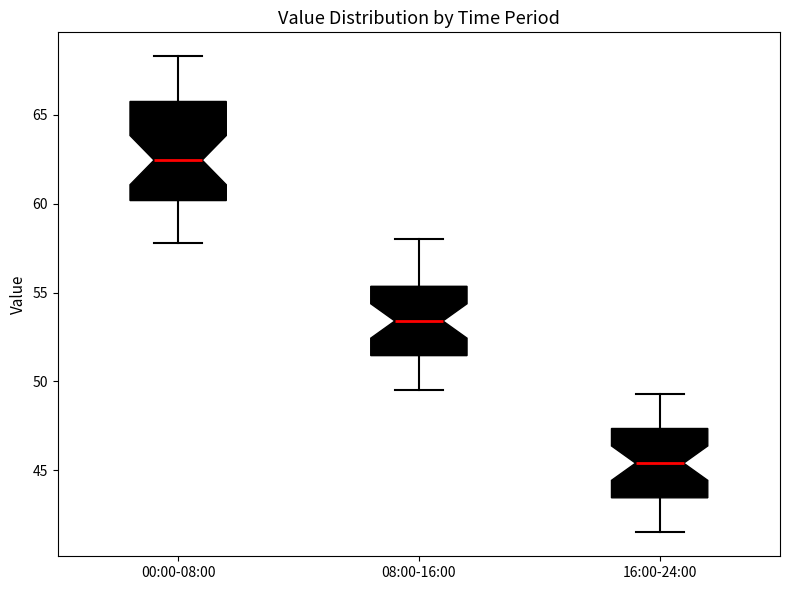

Comparing the boxes themselves (not the whiskers), which one is the tallest?

00:00-08:00